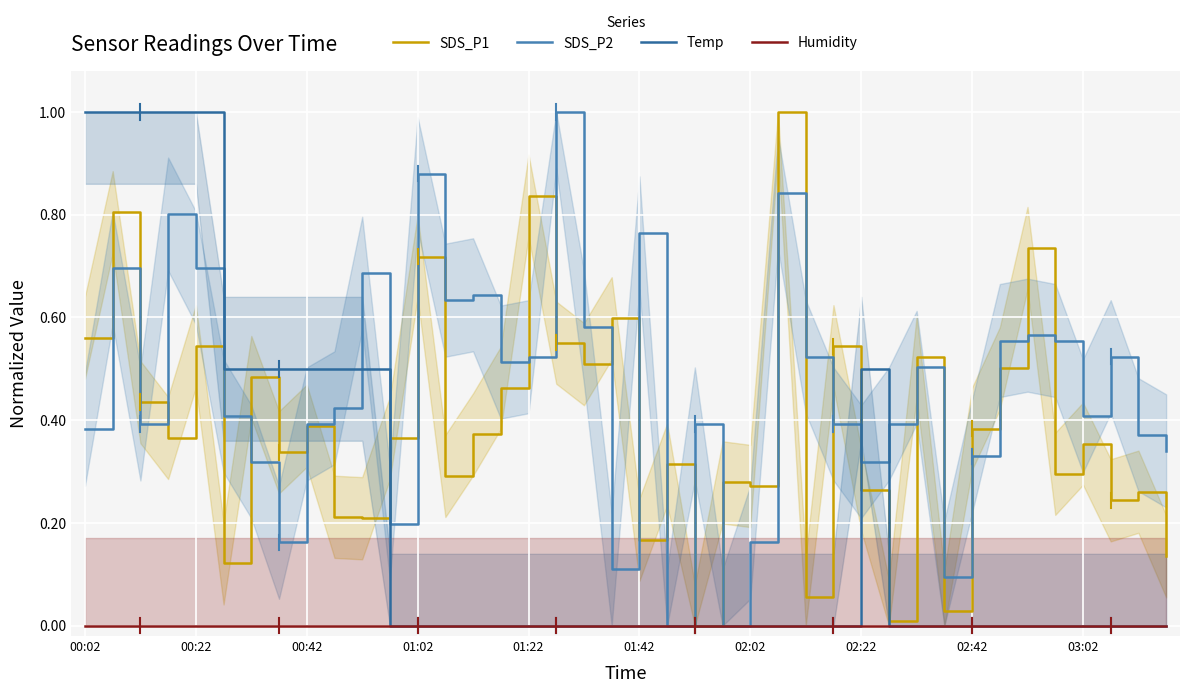

Does the chart display data point markers on the line(s)?

No